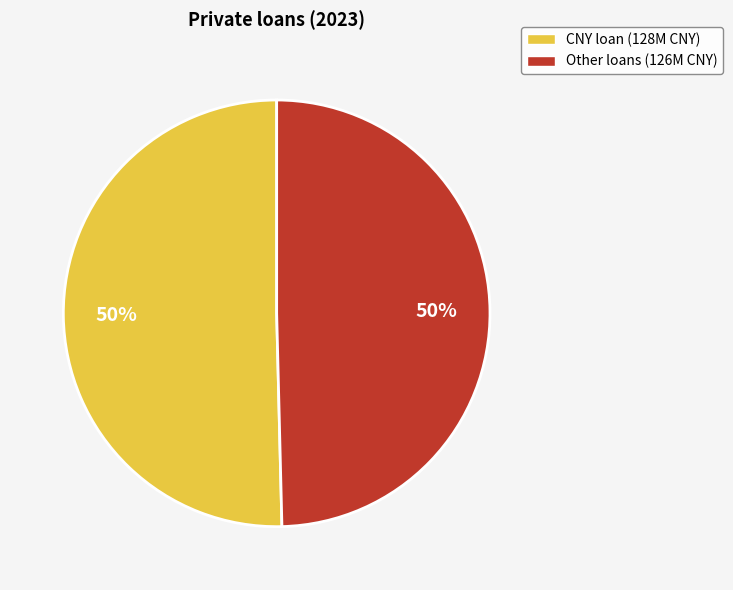

To the nearest percent, what is the combined percentage of CNY loan and Other loans?

100%